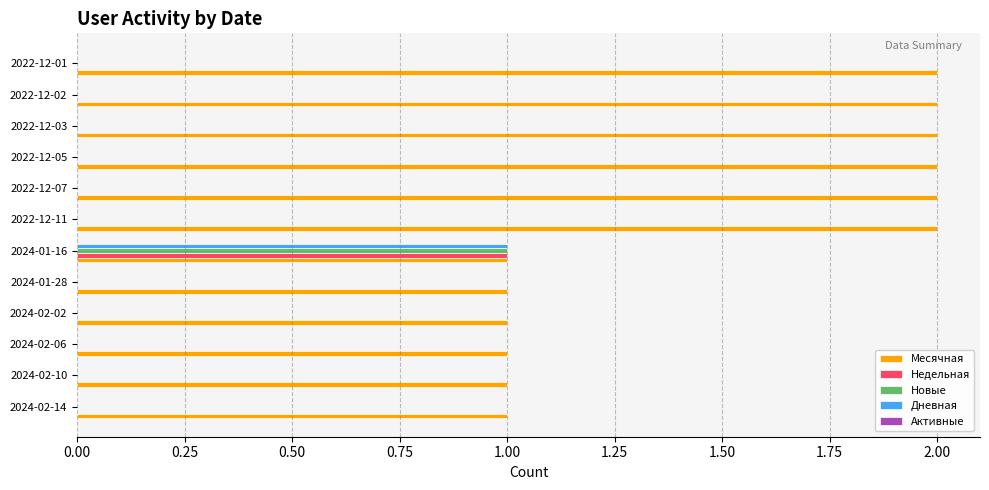

At which category is the sum across all series the highest?

2024-01-16